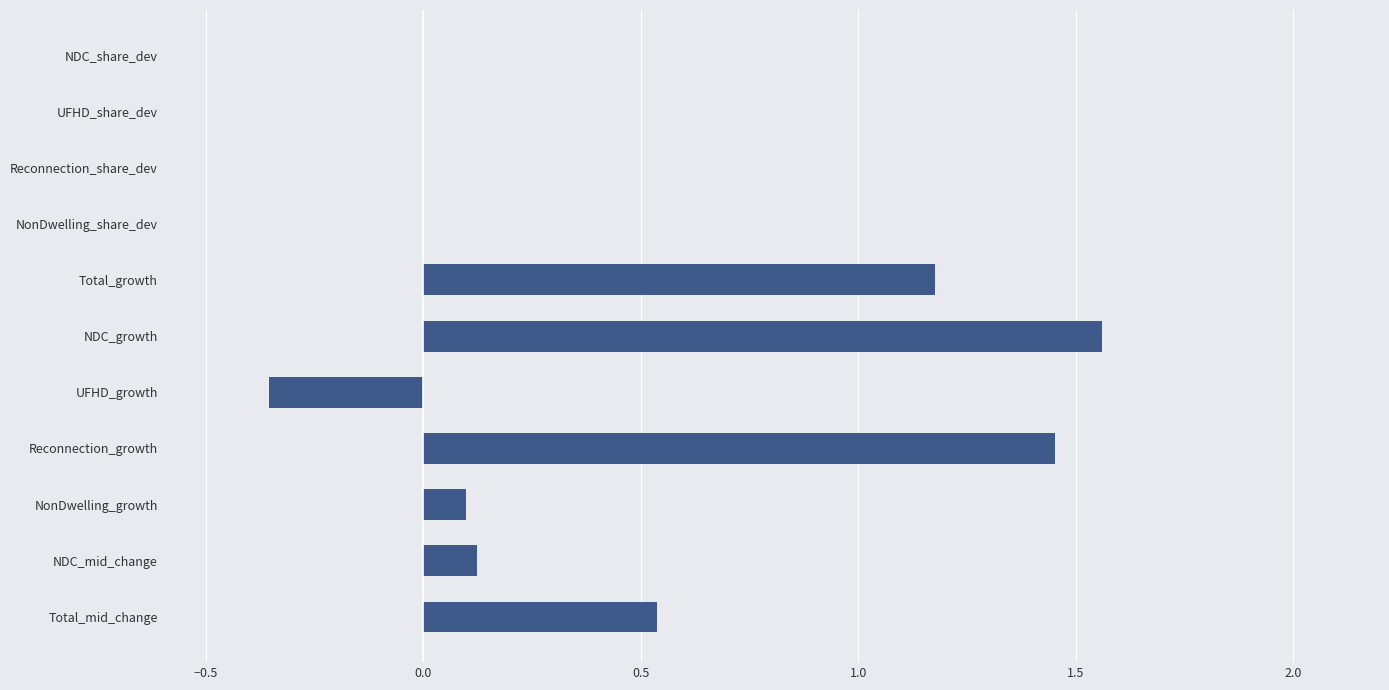

What is the change in value from NDC_share_dev to NonDwelling_growth?

+0.1